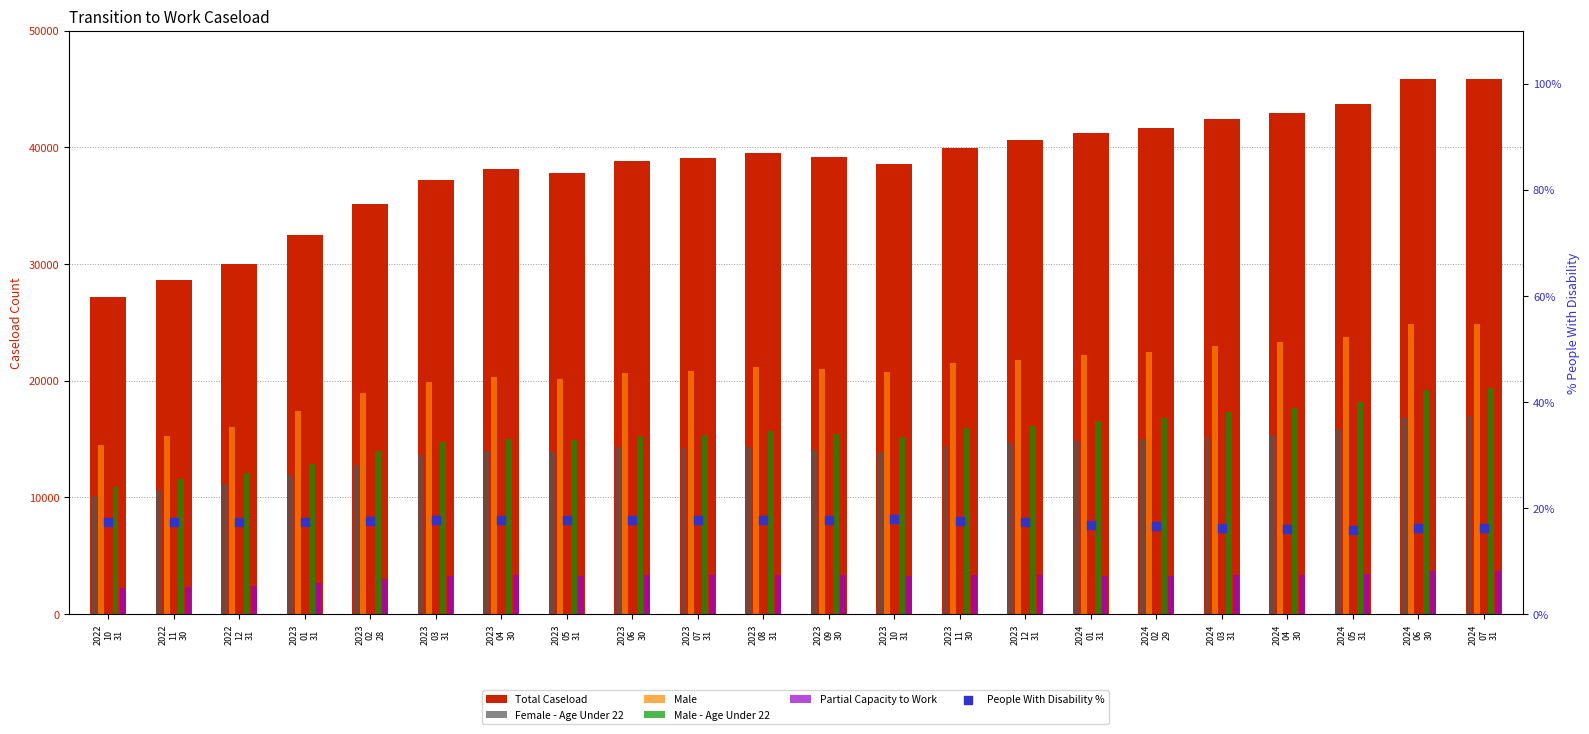

Is the value of Partial Capacity to Work at 2023
09
30 greater than the value of Female - Age Under 22 at 2023
01
31?

No